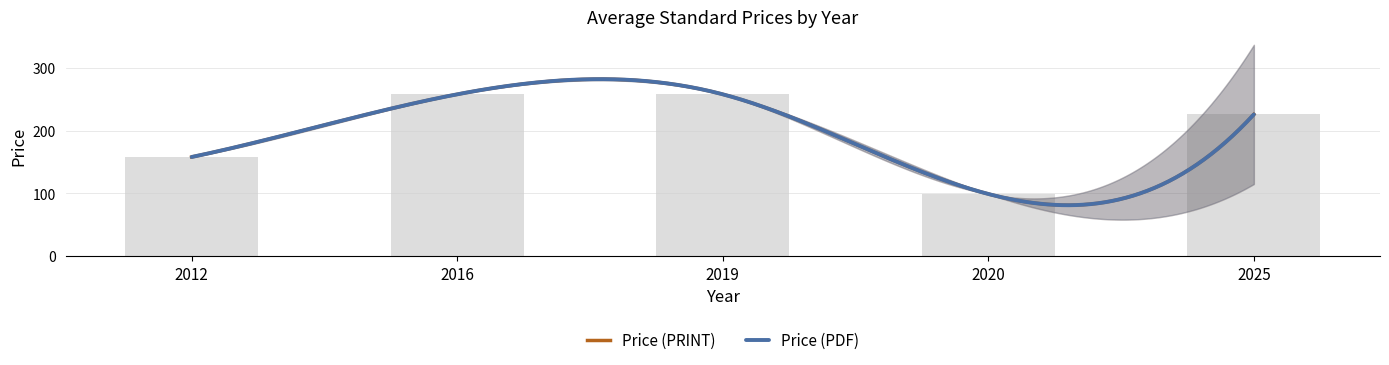

Reading right to left, extract all data points from this chart.

226.0	99.0	258.0	258.0	158.0